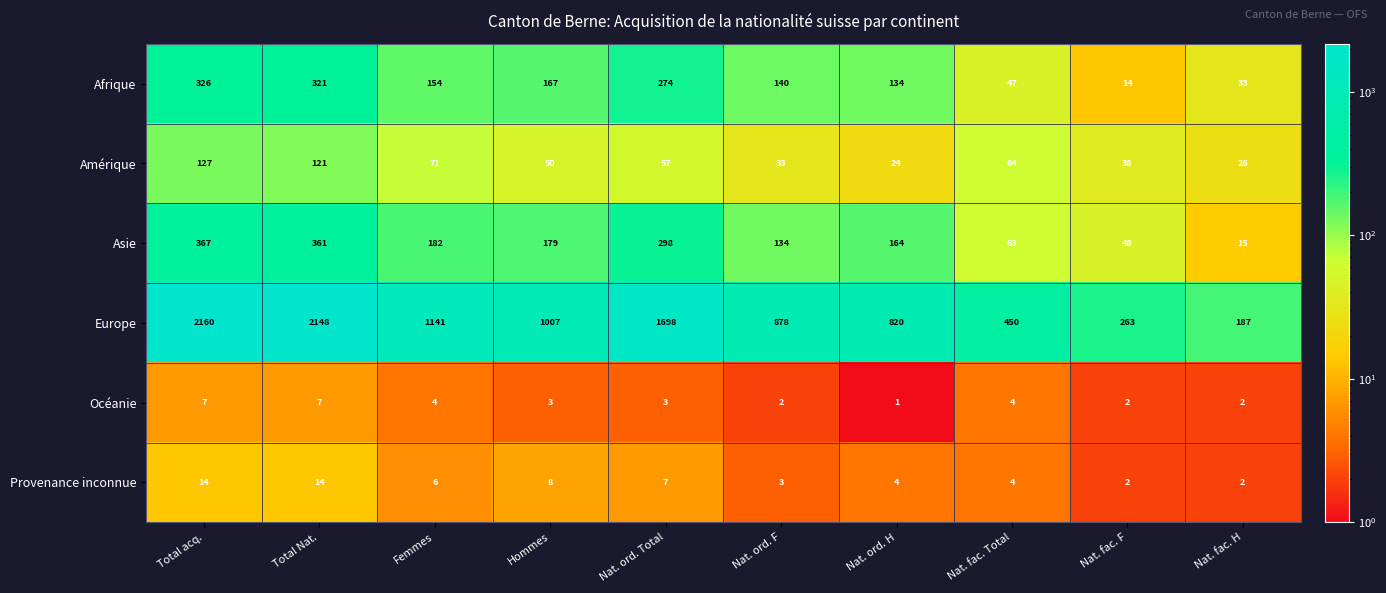

At how many categories does at least one series exceed 1259?

3